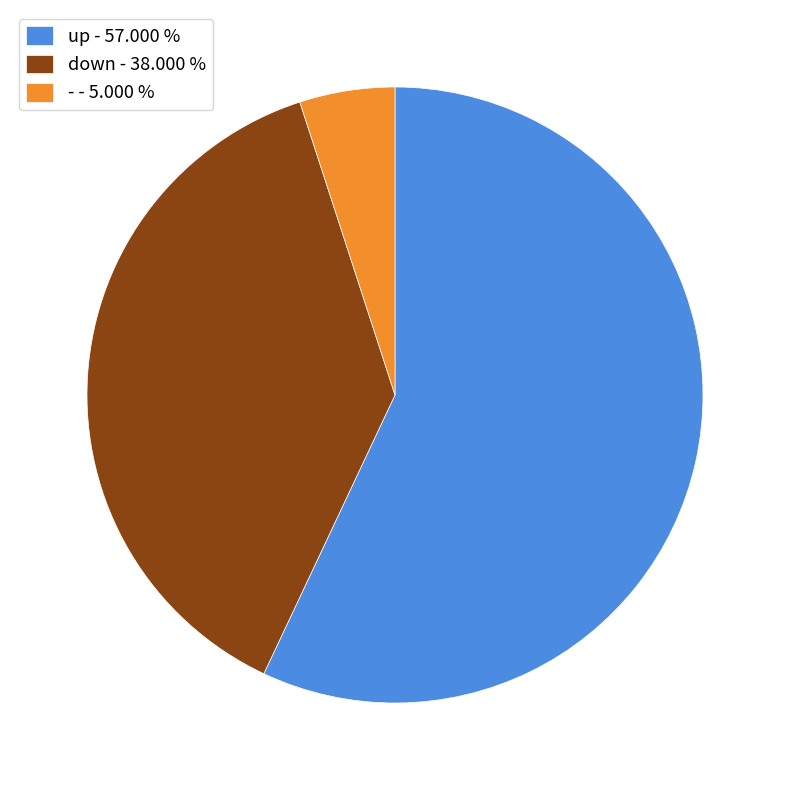

Which has a higher value, down - 38.000 % or - - 5.000 %?

down - 38.000 %